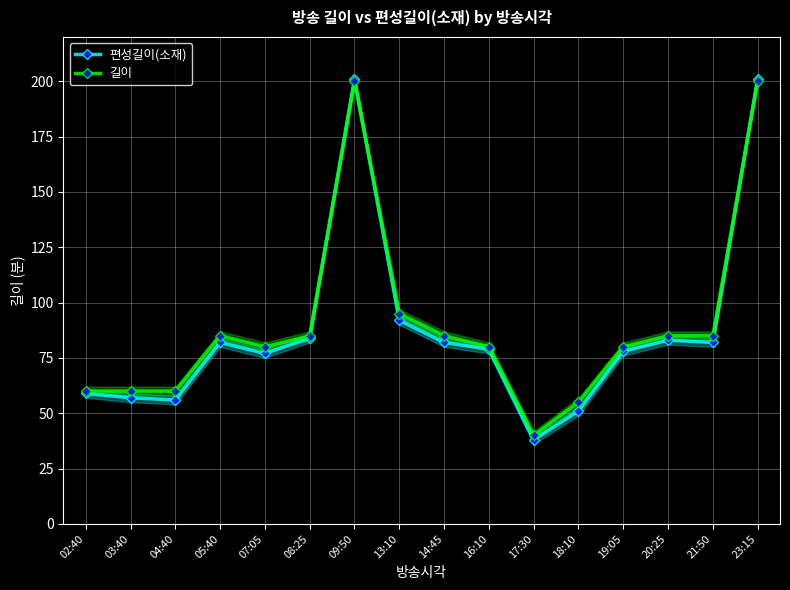

What is the difference between the maximum and minimum values in the 편성길이(소재) series?

163